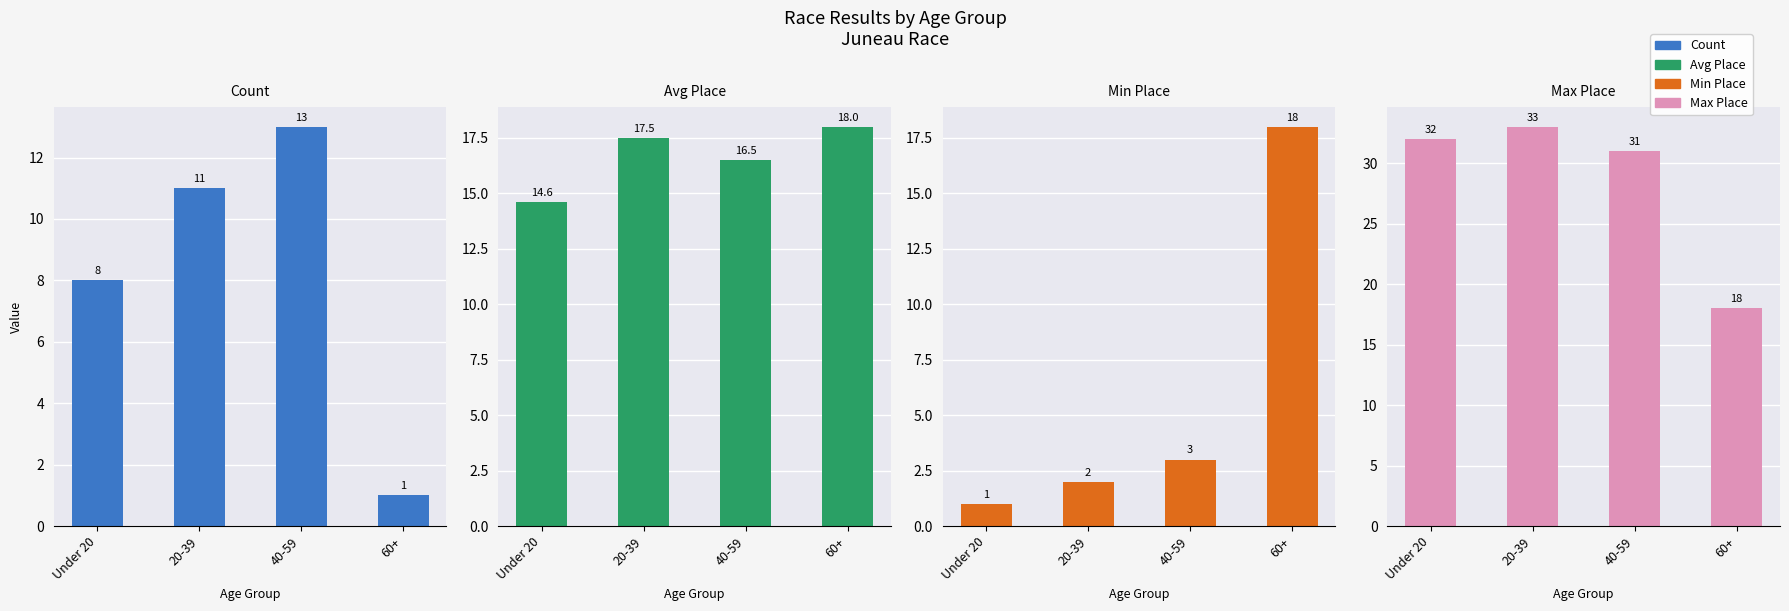

What is the sum of all Max Place values?

114.0